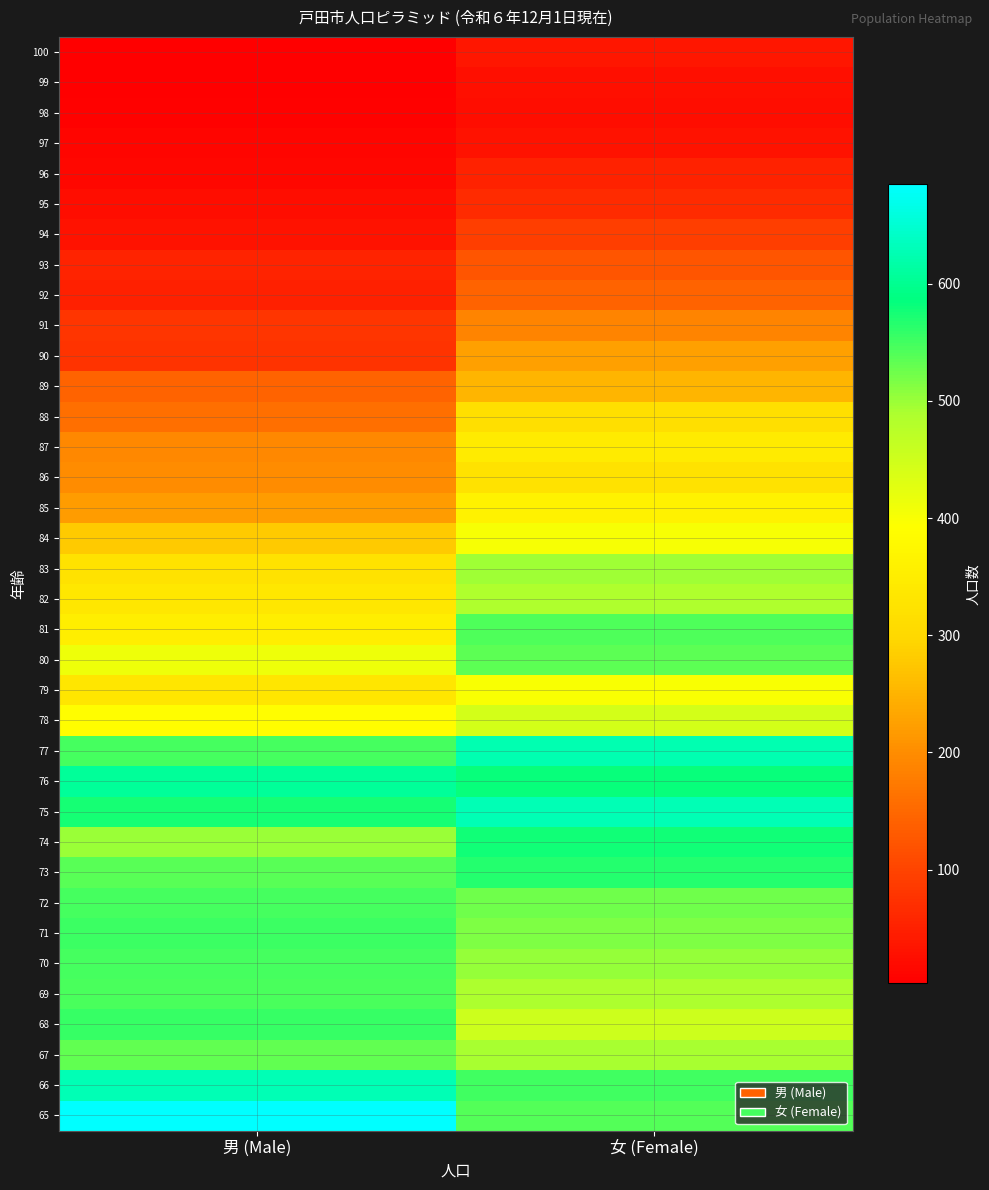

How many categories are shown in the chart?

2